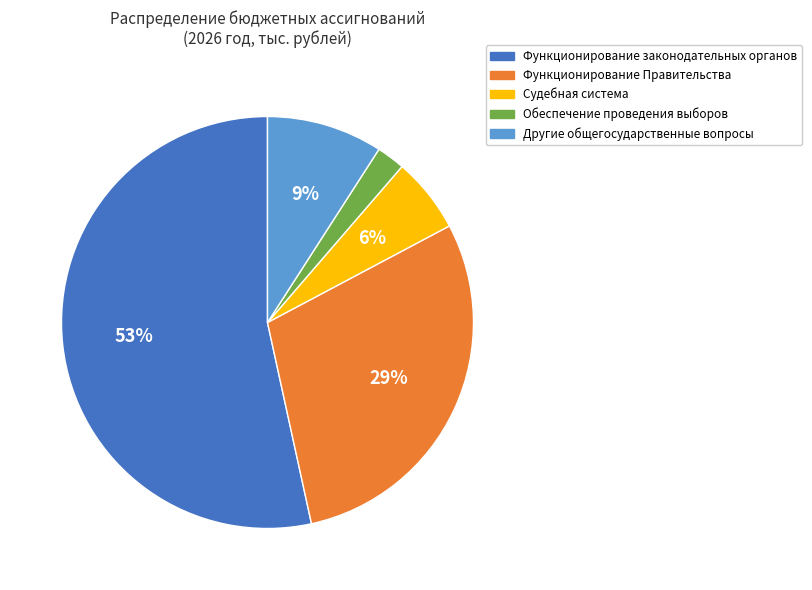

Combined, do Функционирование Правительства and Обеспечение проведения выборов account for over 50%?

No